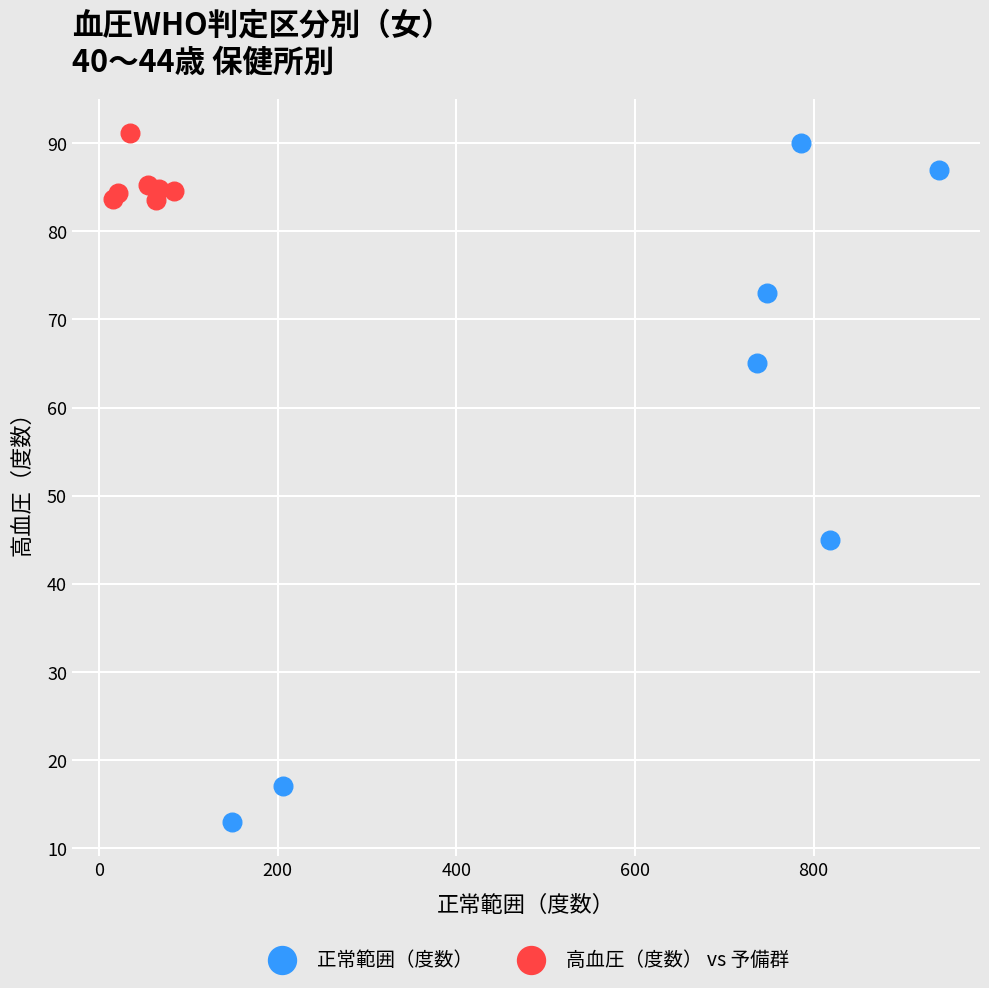

Which series has the widest spread of Y values?

正常範囲（度数）